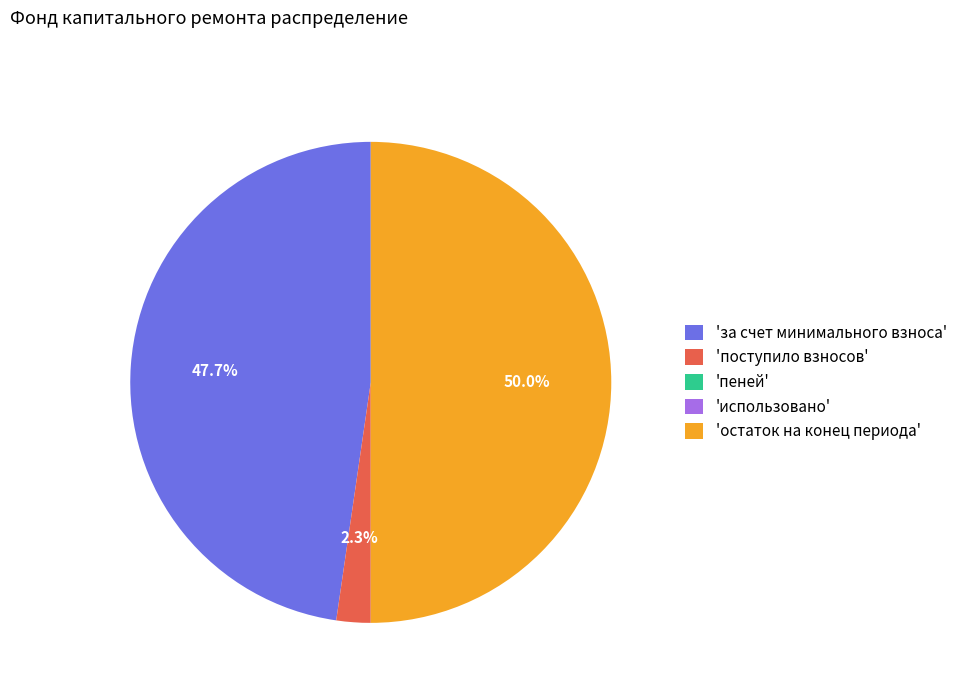

Approximately how many times larger is the value at 'остаток на конец периода' compared to 'за счет минимального взноса'?

1.0